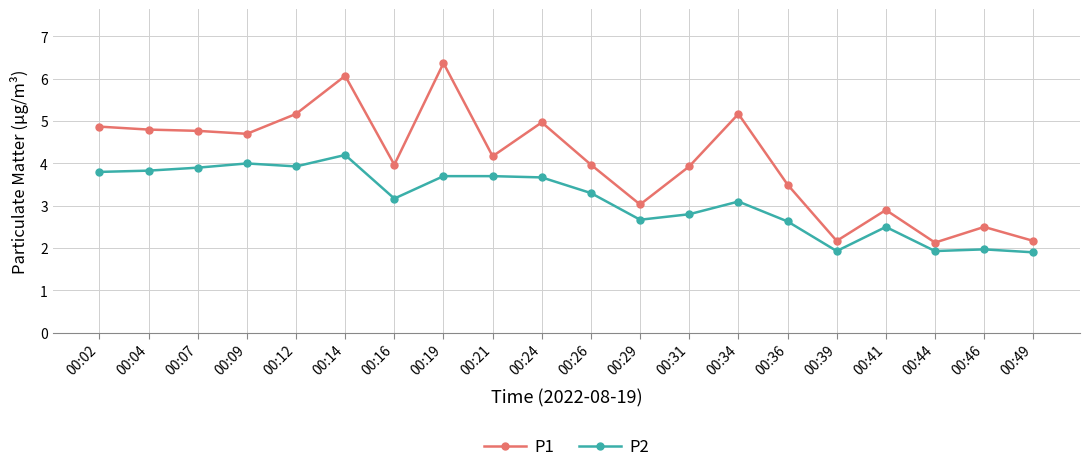

What is the sum of all P1 values?

81.3